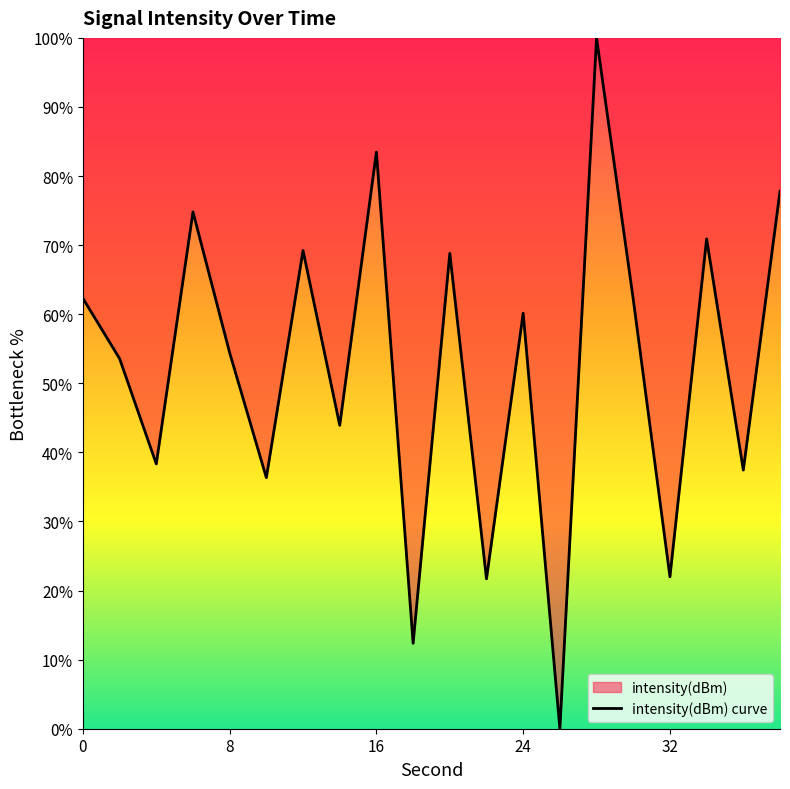

What value does the data have at 32?

22.0